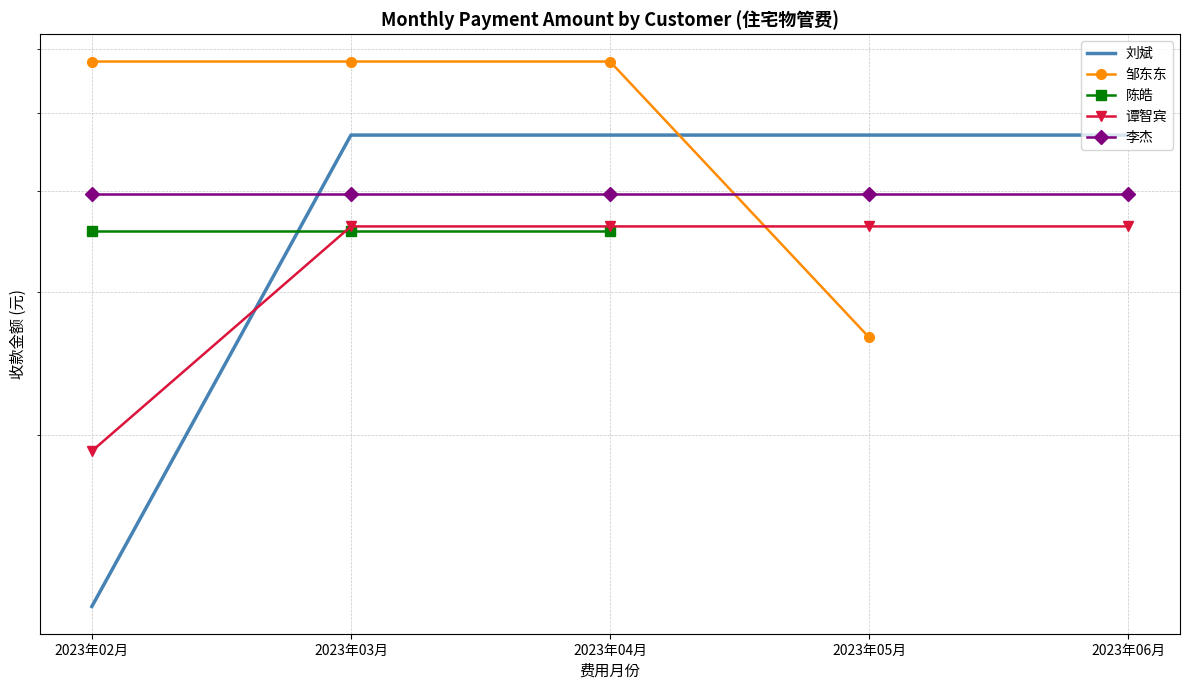

Where does the 谭智宾 series first go above 361?

2023年03月